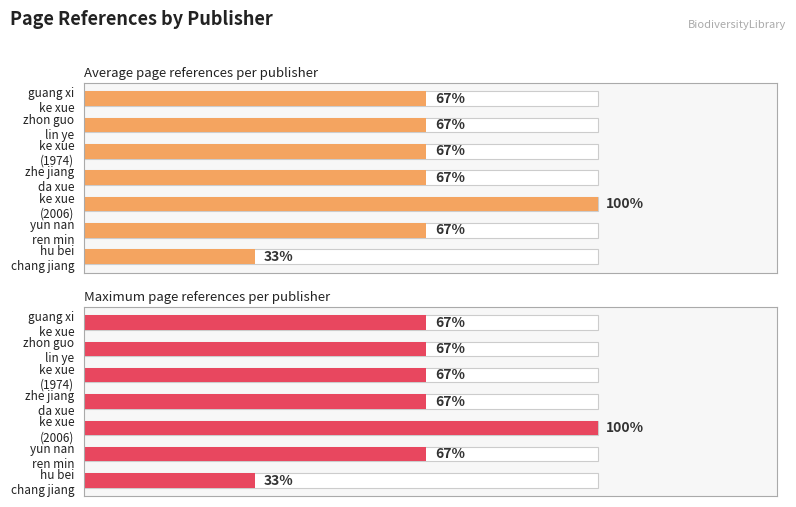

Which series changed the most between 2 and 5?

Average page references per publisher